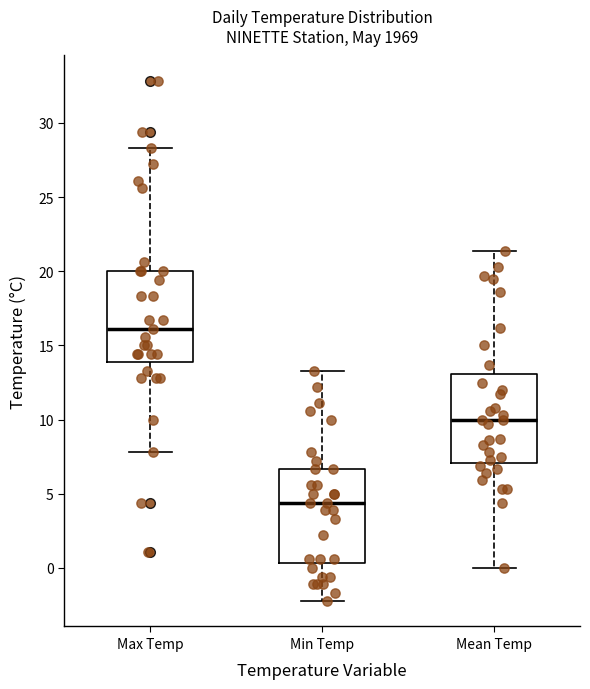

Where is the upper edge of the box for Min Temp on the y-axis? The values are not printed on the chart, so give them approximately, as read against the axis.

6.5